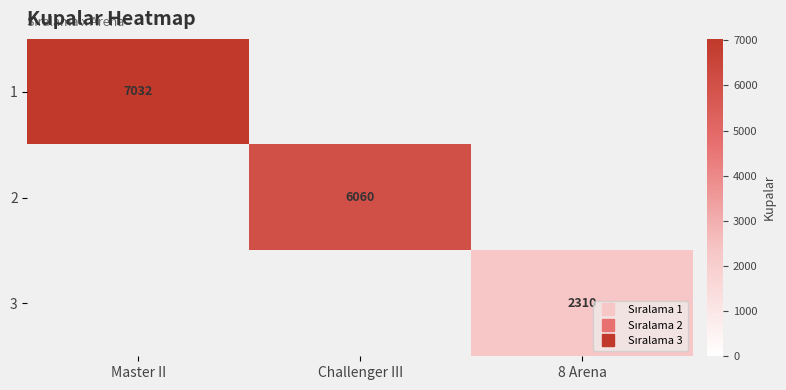

Is the value of 1 at Challenger III greater than the value of 2 at Challenger III?

No